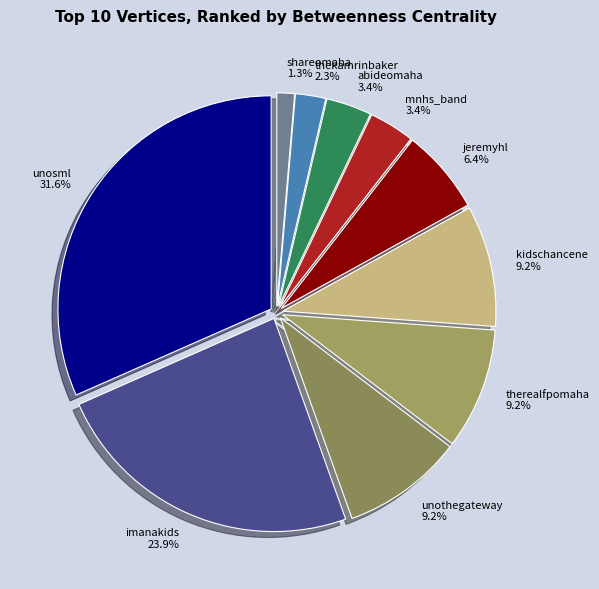

The imanakids slice represents 24% of the pie. True or false?

True